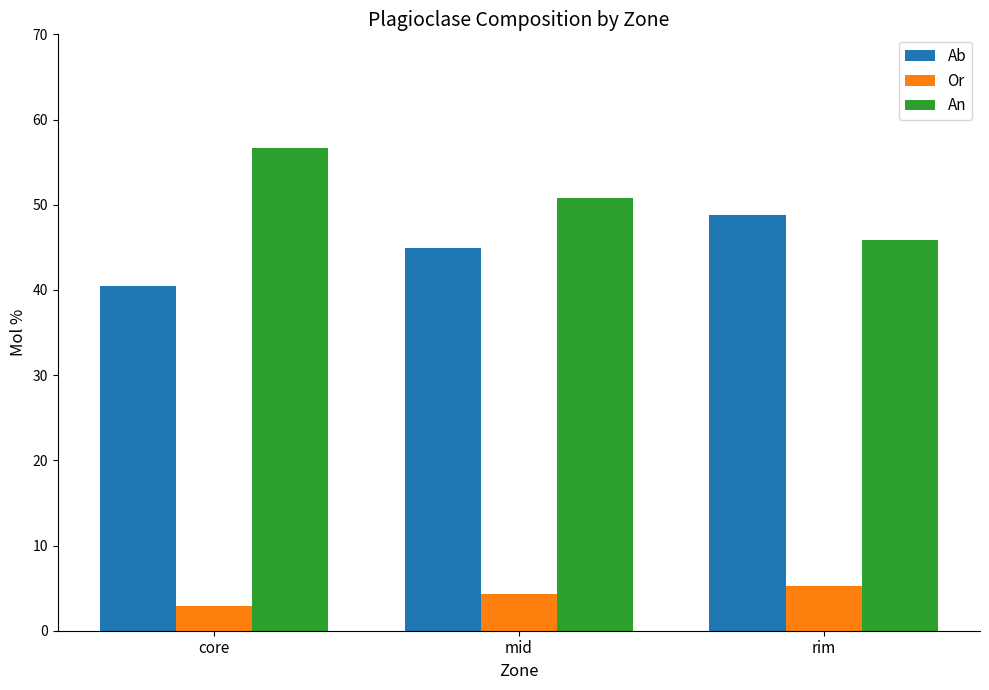

Is it true that Ab equals 70.7 at mid?

False